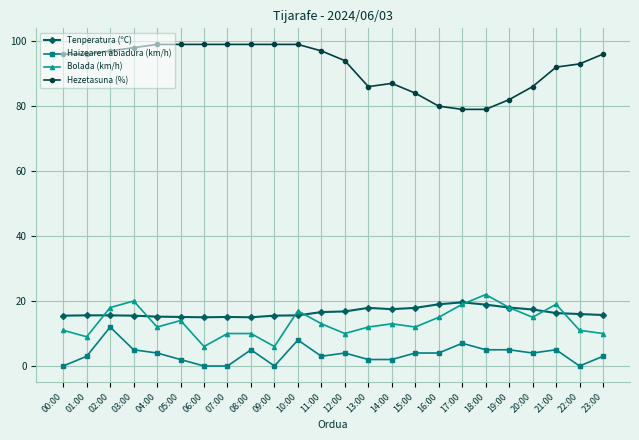

Which series changed the most between 03:00 and 20:00?

Hezetasuna (%)